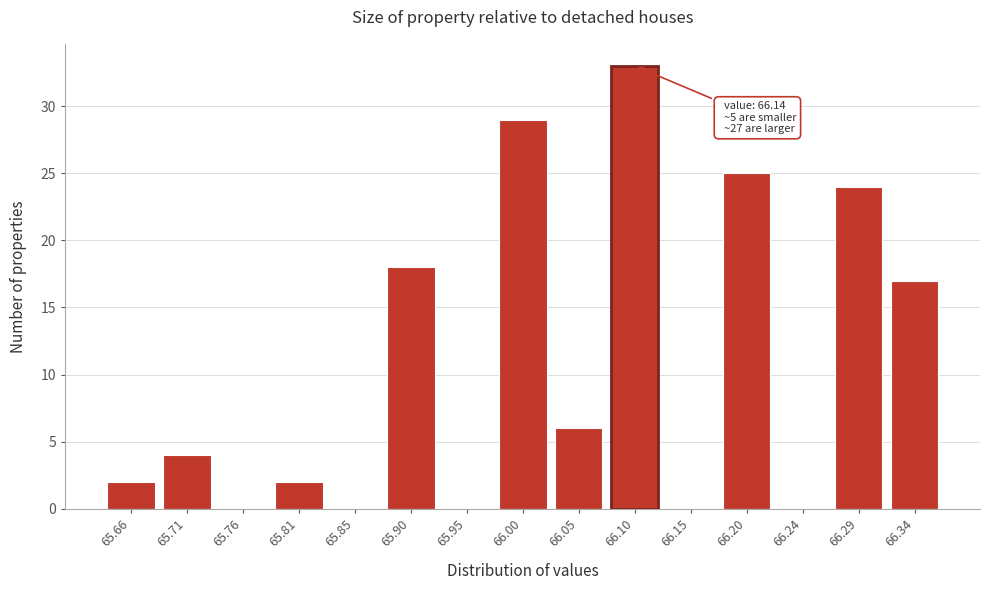

Reading left to right, list all the values displayed in this chart.

65.66=2	65.71=4	65.76=0	65.81=2	65.85=0	65.90=18	65.95=0	66.00=29	66.05=6	66.10=33	66.15=0	66.20=25	66.24=0	66.29=24	66.34=17